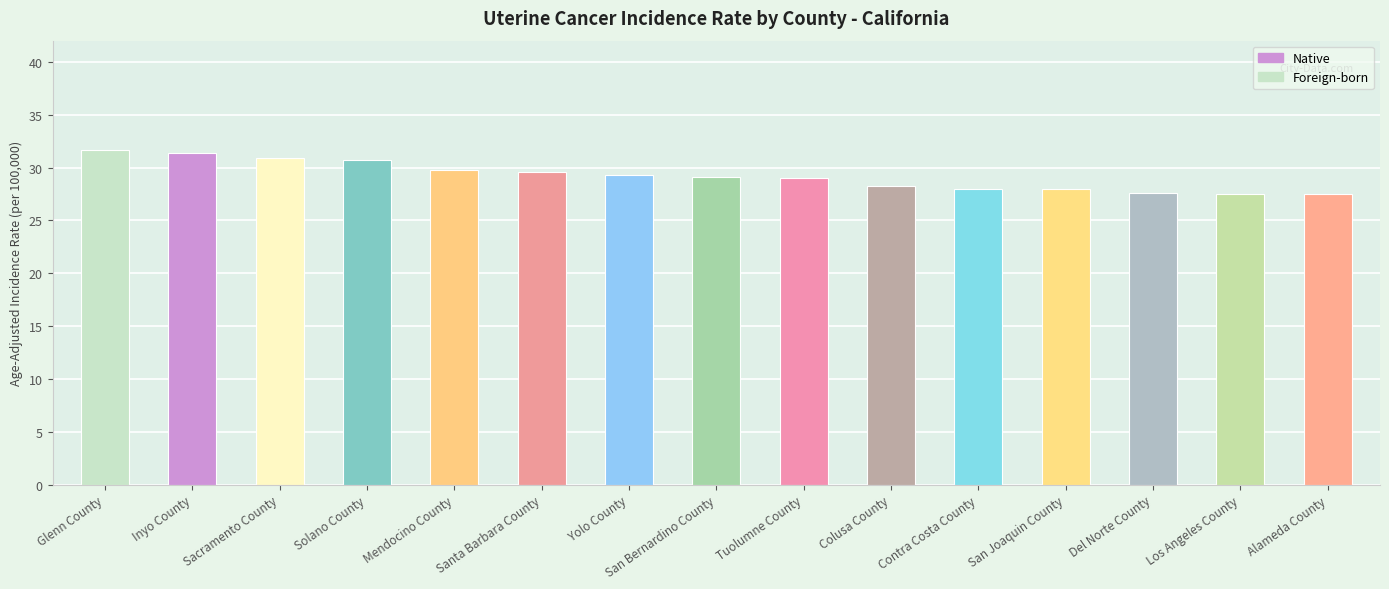

What is the value of the 8th bar from the left?

29.1